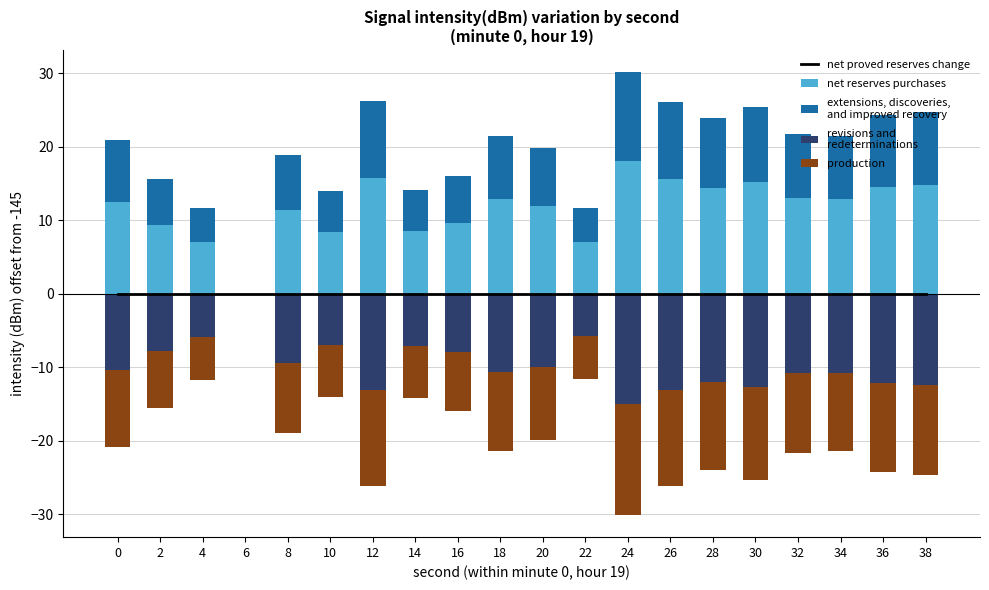

At how many categories does at least one series exceed 15?

4